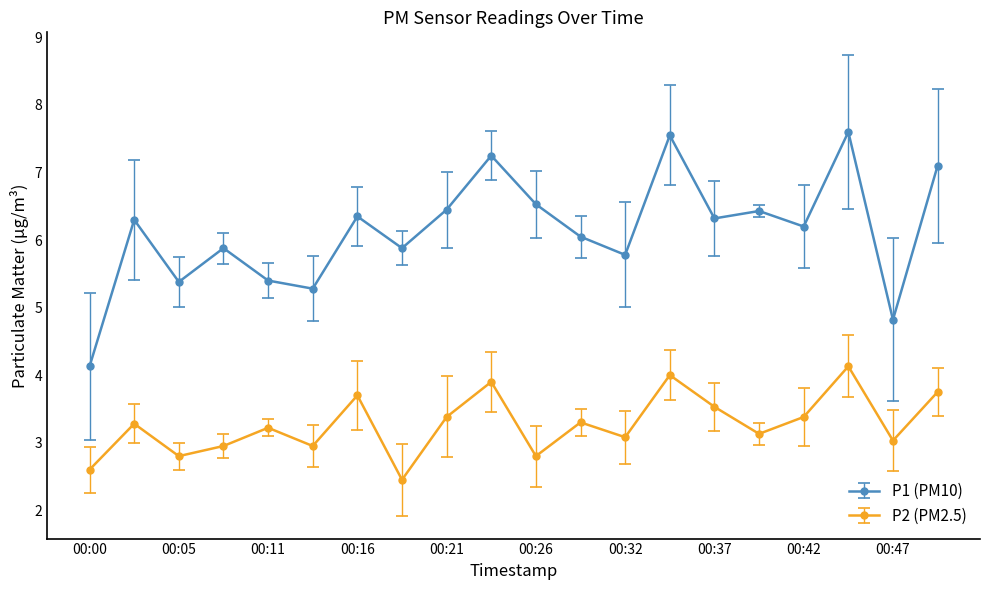

Which series has the largest range (max minus min)?

P1 (PM10)